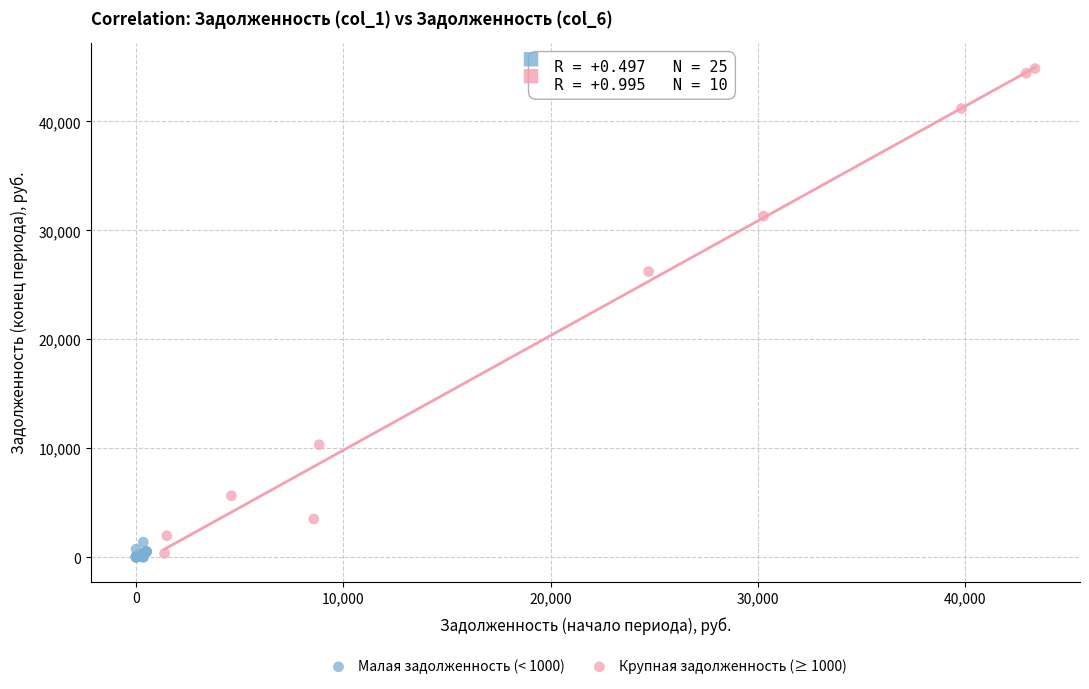

What are all the series names shown in the legend?

Малая задолженность (< 1000), Крупная задолженность (≥ 1000)